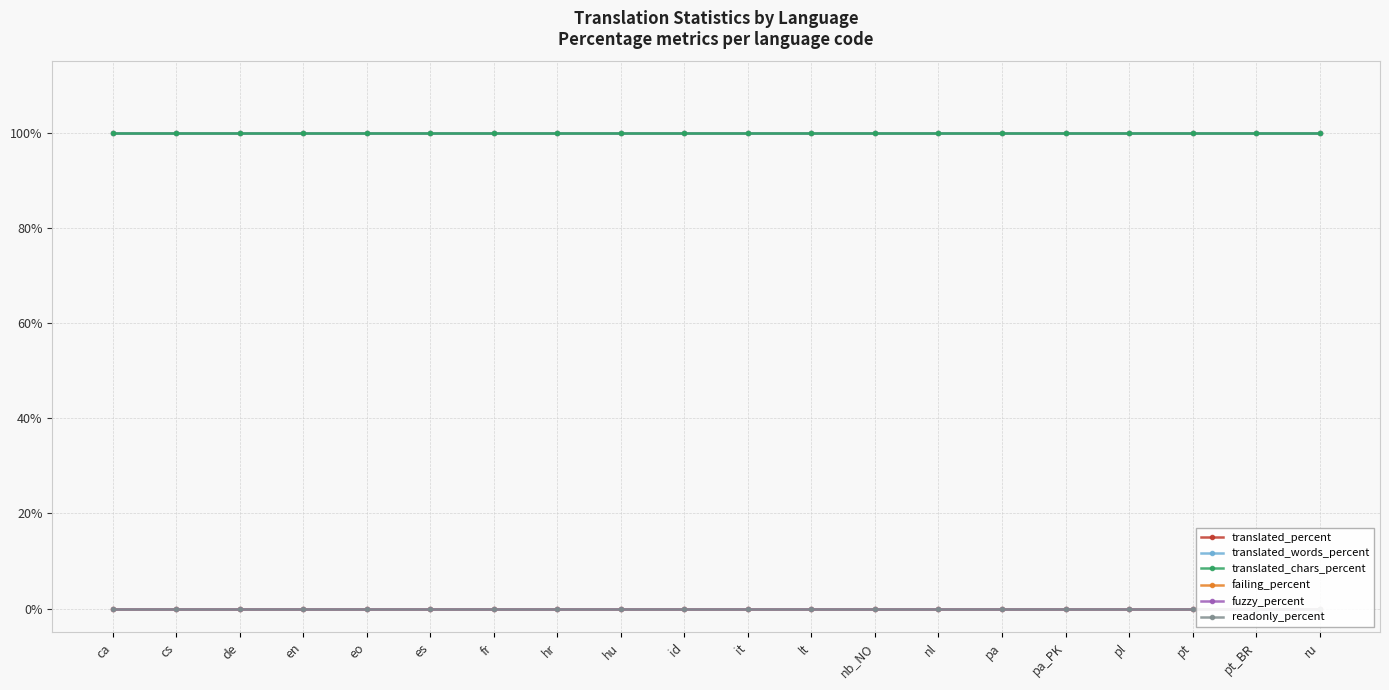

Reading left to right, what are all the values shown in this chart?

translated_percent: 100	100	100	100	100	100	100	100	100	100	100	100	100	100	100	100	100	100	100	100
translated_words_percent: 100	100	100	100	100	100	100	100	100	100	100	100	100	100	100	100	100	100	100	100
translated_chars_percent: 100	100	100	100	100	100	100	100	100	100	100	100	100	100	100	100	100	100	100	100
failing_percent: 0	0	0	0	0	0	0	0	0	0	0	0	0	0	0	0	0	0	0	0
fuzzy_percent: 0	0	0	0	0	0	0	0	0	0	0	0	0	0	0	0	0	0	0	0
readonly_percent: 0	0	0	0	0	0	0	0	0	0	0	0	0	0	0	0	0	0	0	0